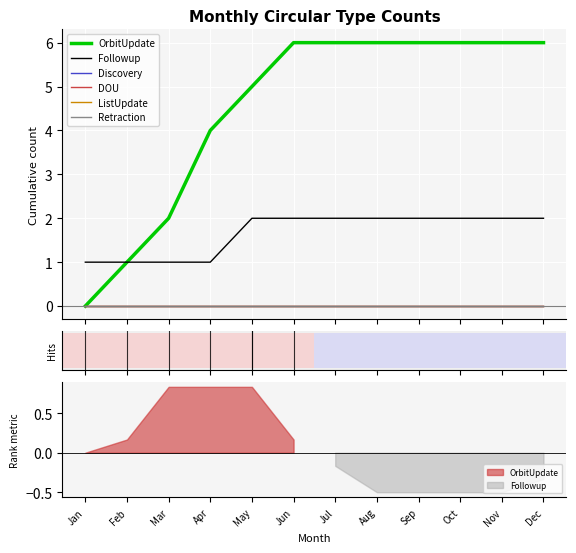

True or false: DOU has more than 2 points higher than both neighbors.

False